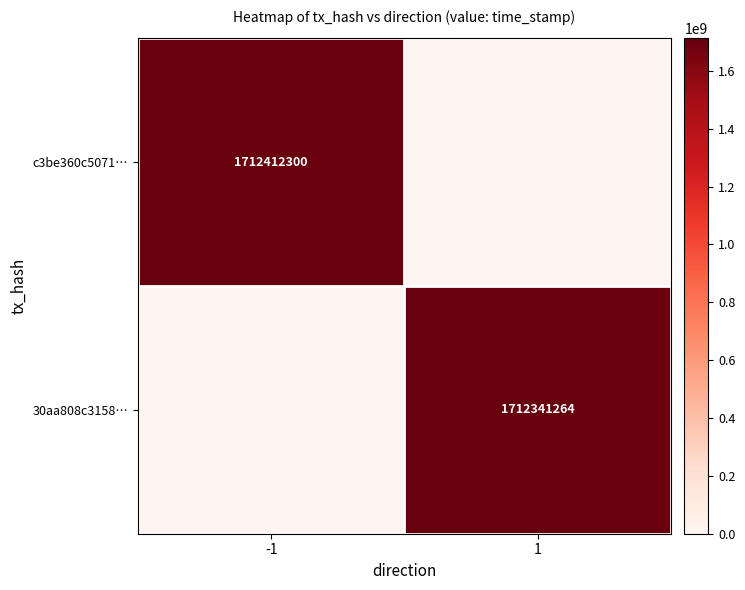

True or false: 30aa808c3158… has a value of 1712341264 at 1.

True